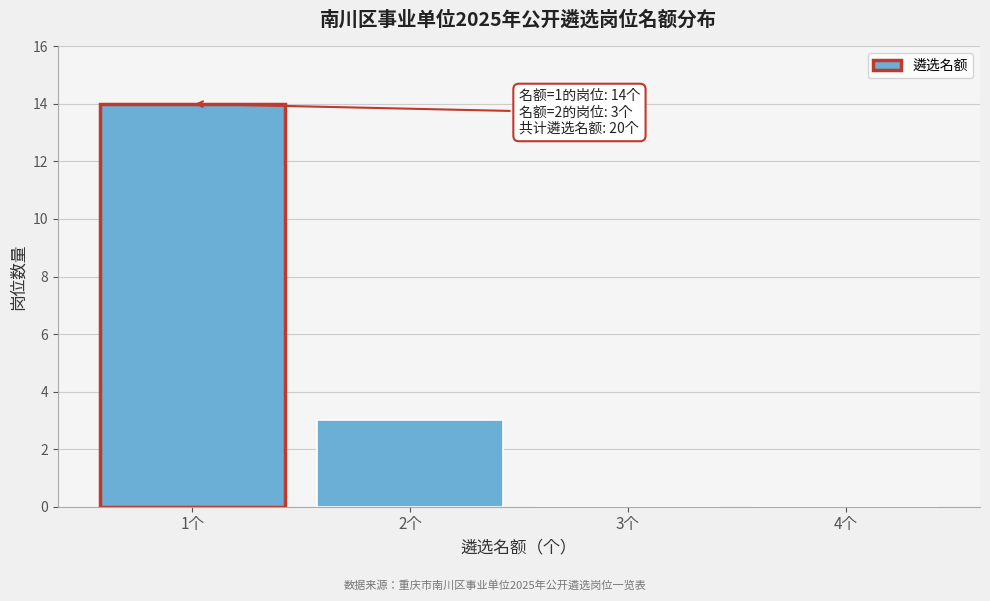

Reading left to right, what are all the values shown in this chart?

1个=14	2个=3	3个=0	4个=0